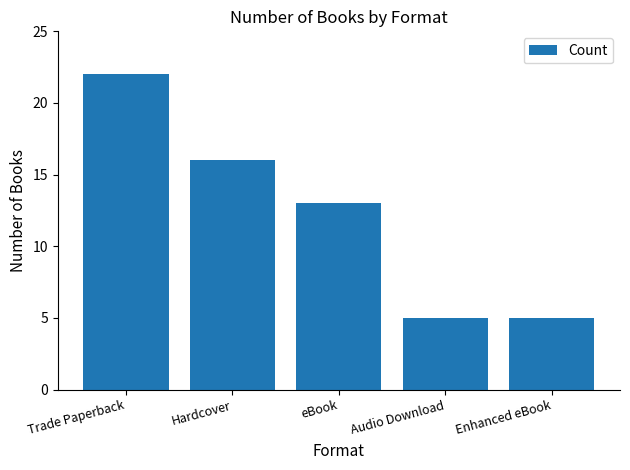

Which category has the highest value across all series?

Trade Paperback